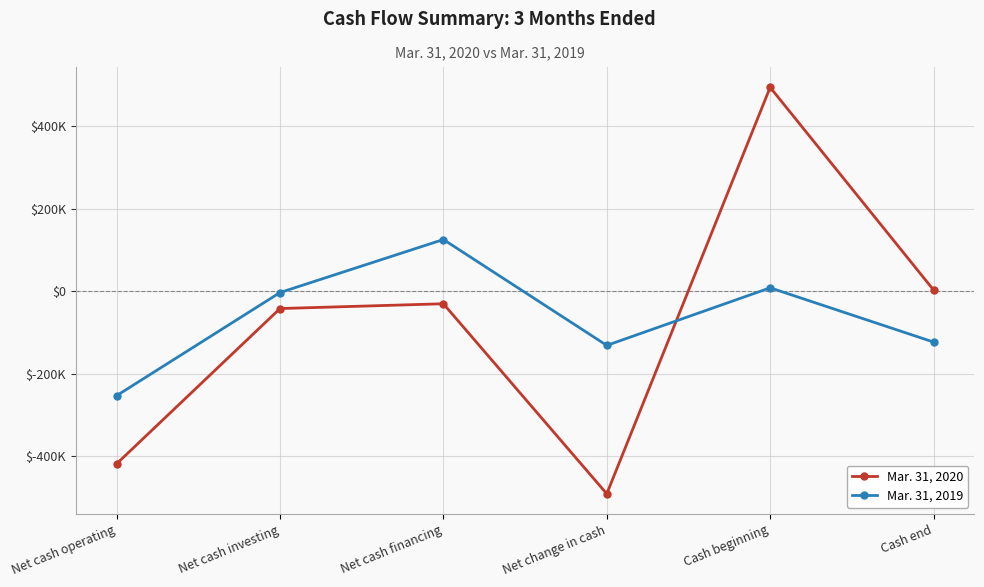

Is this an area chart (filled region under the line)?

No